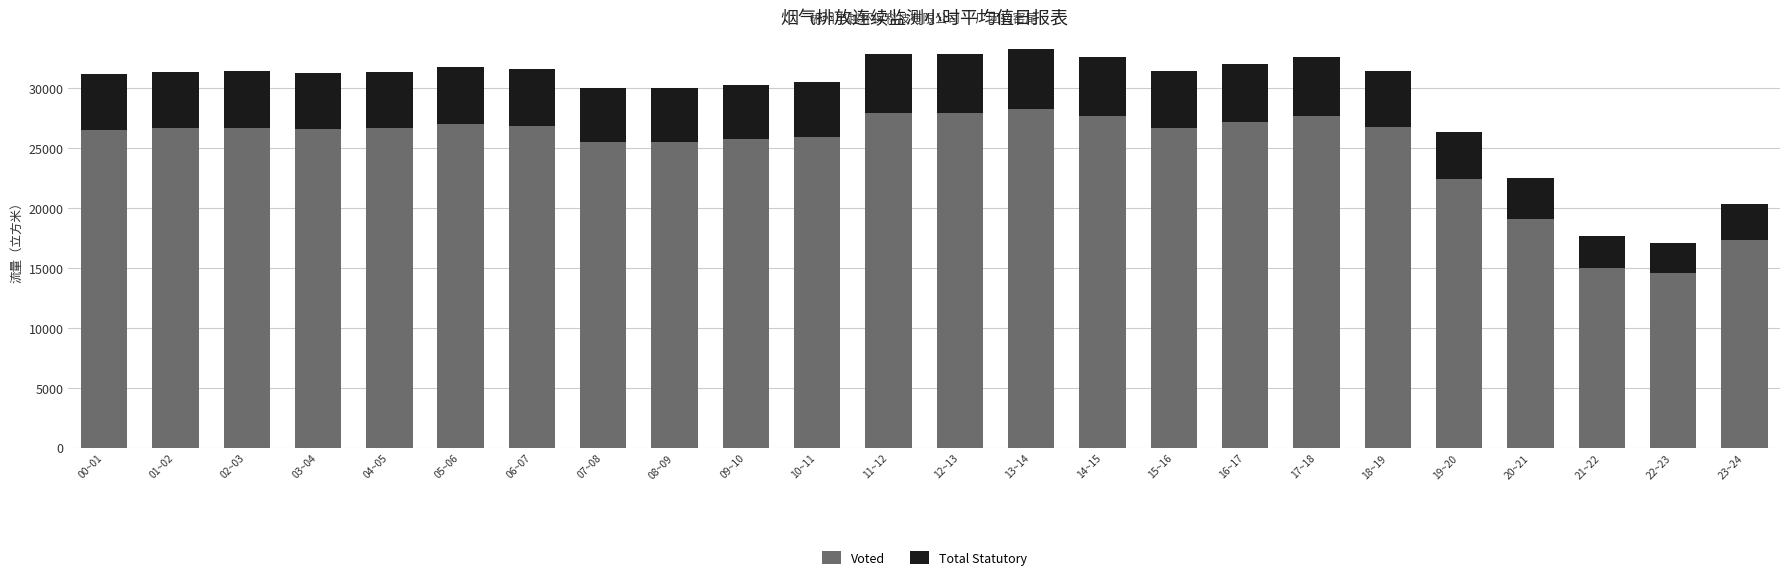

What is the highest value of the Voted series?

28288.6